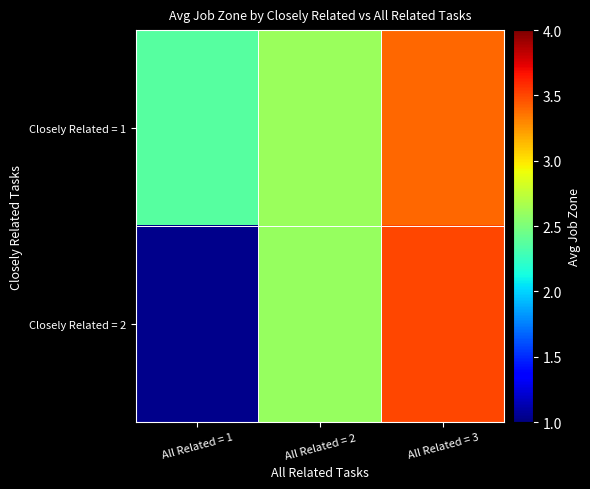

How many Closely Related = 1 values are between 2 and 3?

2